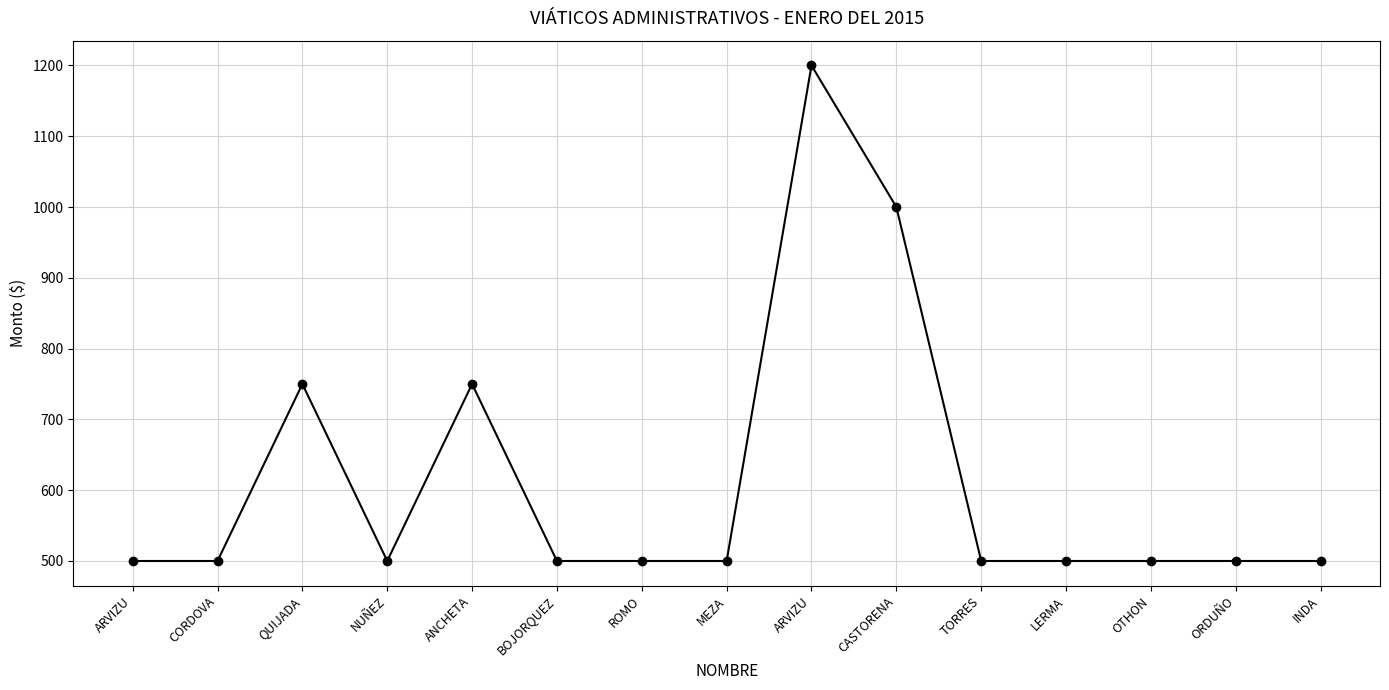

How many data points are above 500?

4